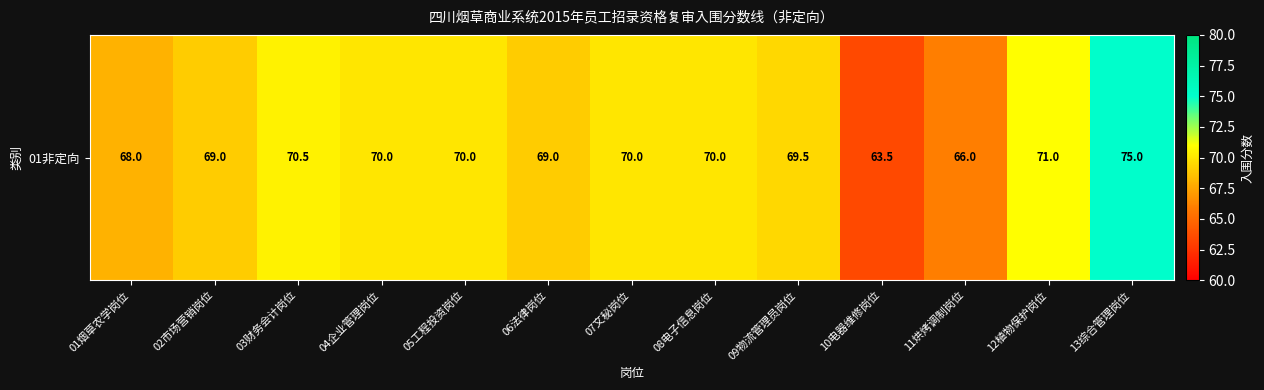

What is the sum of the values at 03财务会计岗位 and 07文秘岗位?

140.5